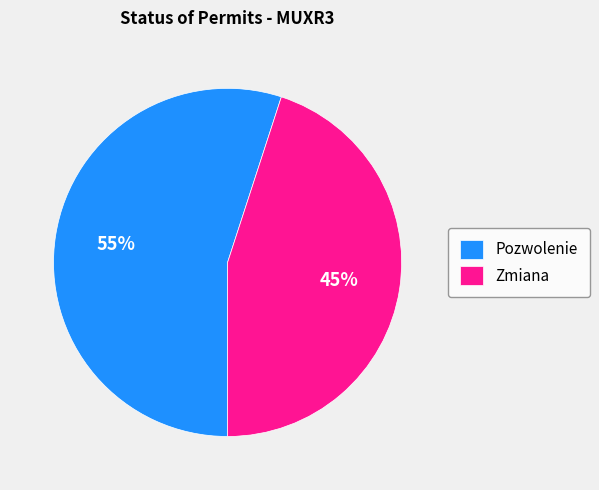

Count the number of slices in the pie.

2